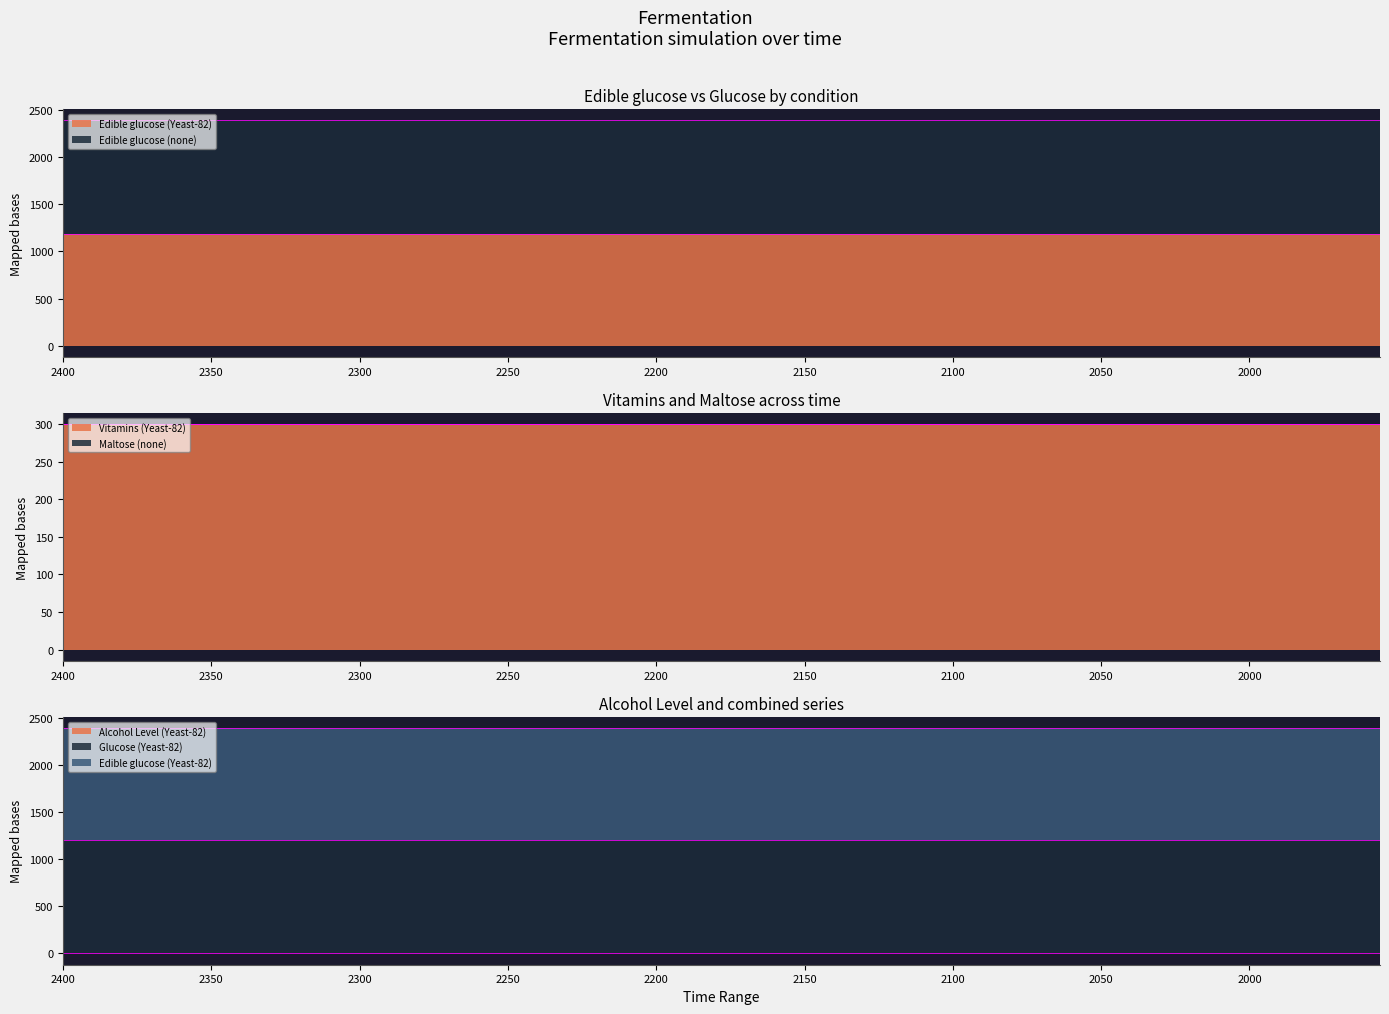

True or false: Maltose (none) has more than 1 interior local peaks.

False